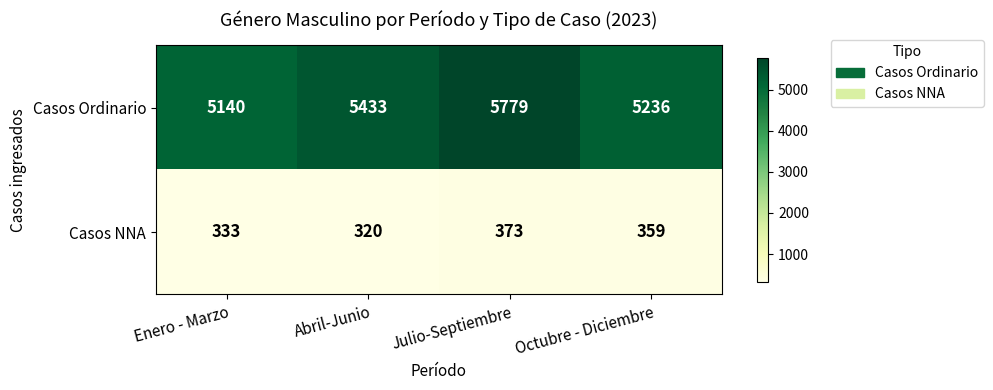

Which series has the widest spread of values?

Casos Ordinario